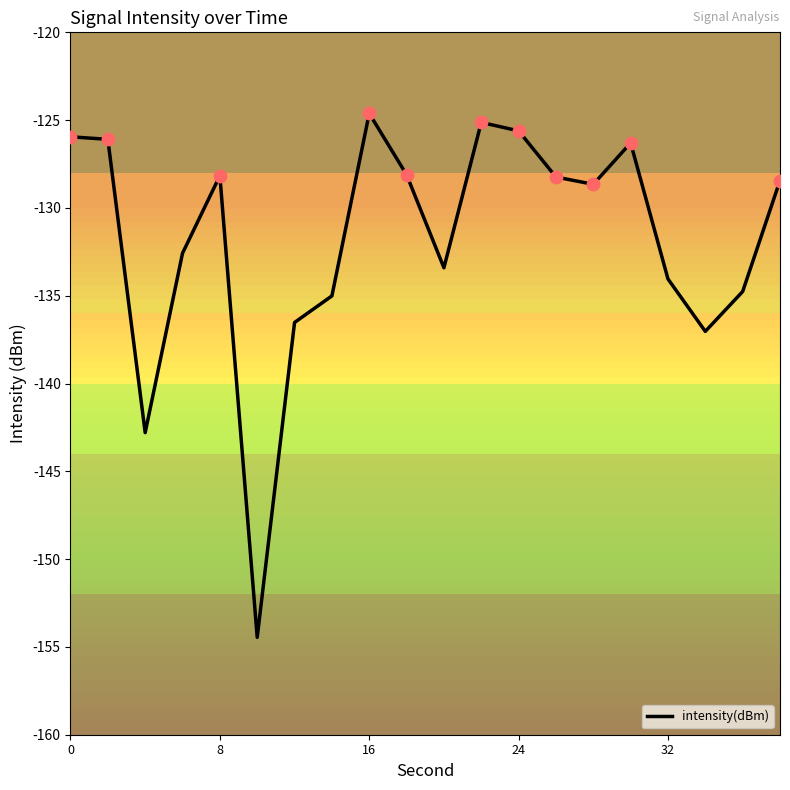

What is the greatest value displayed?

-124.6